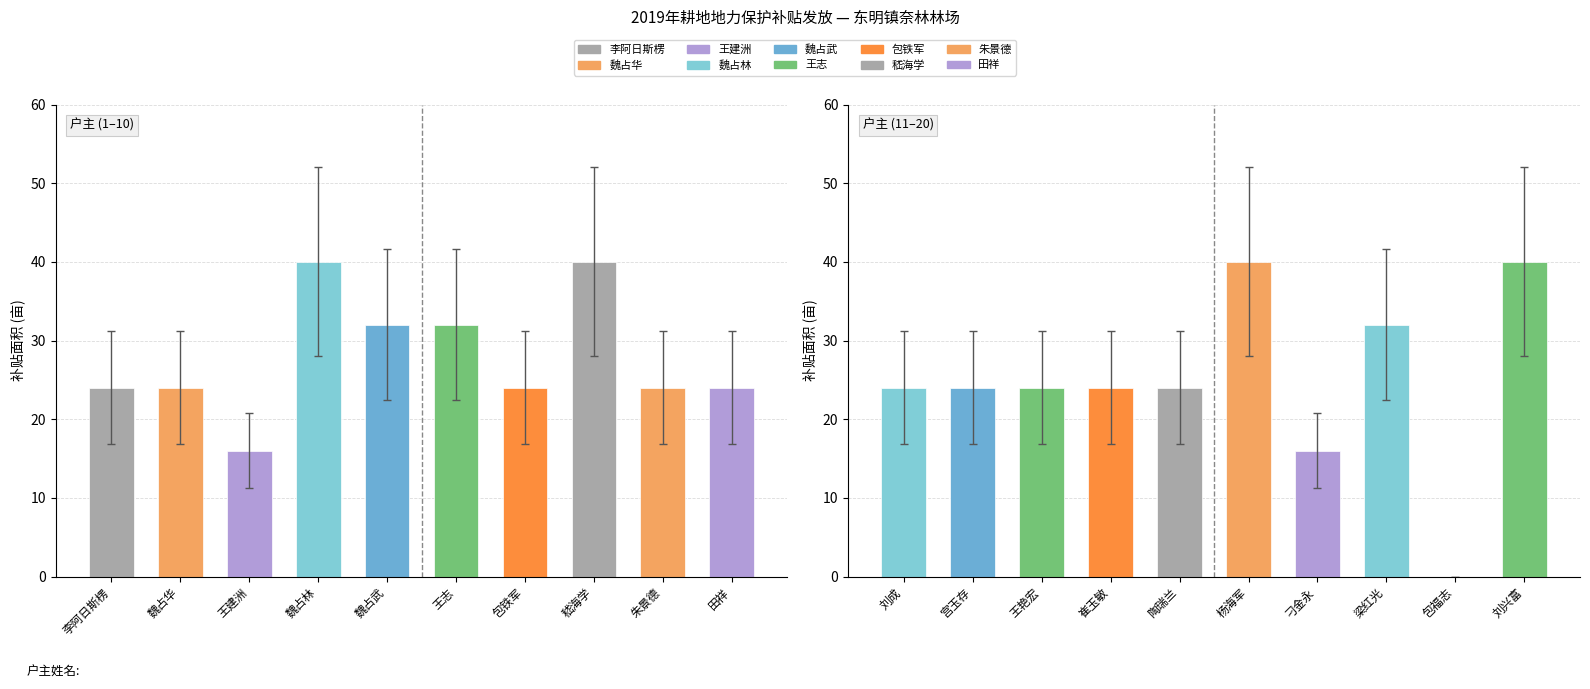

What is the approximate value of 户主 (1–10) at 王建洲?

16